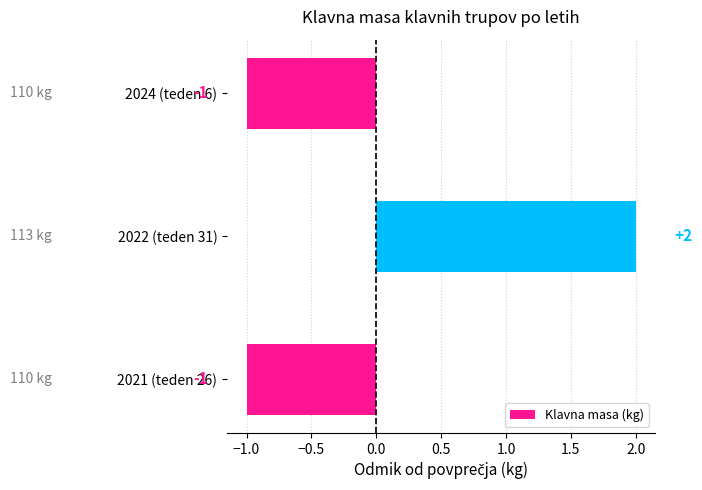

Reading bottom to top, what are all the values shown in this chart?

2021 (teden 26)=-1	2022 (teden 31)=2	2024 (teden 6)=-1